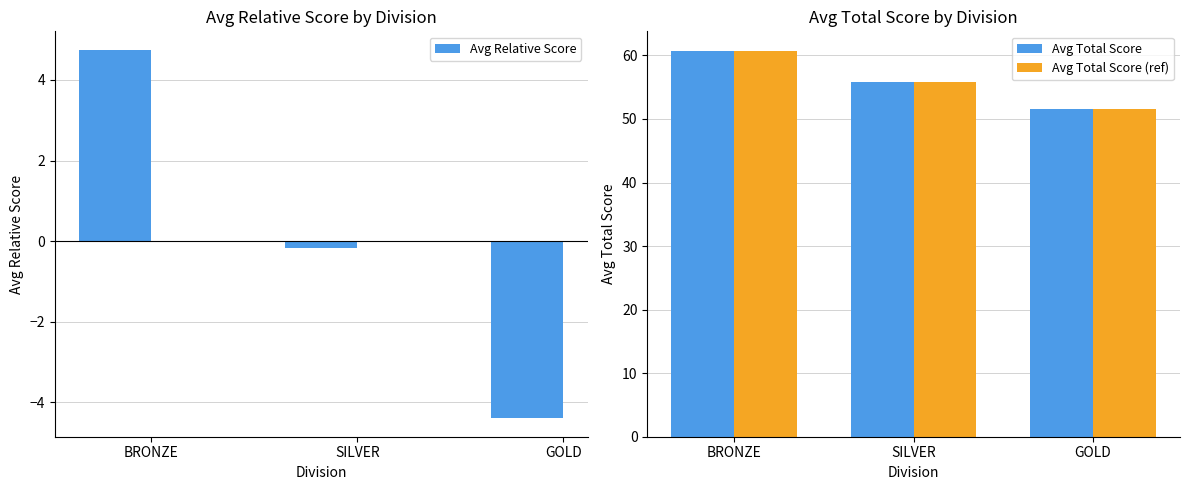

What is the difference between the highest and lowest values at BRONZE?

56.0